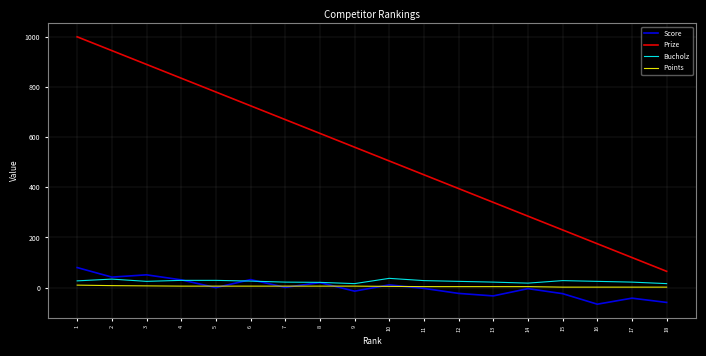

How many Points values are between 4 and 6?

11